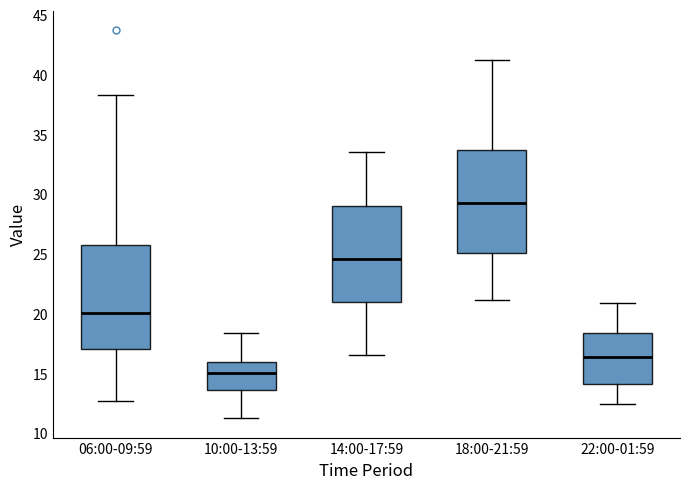

Reading left to right, read every box against the y-axis: the position of its median line, the range the box covers, and the ends of its whiskers. The values are not printed on the chart, so give them approximately, as read against the axis.

06:00-09:59: median 20.0, box 17.0 to 25.5, whiskers 12.5 to 38.5
10:00-13:59: median 15.0, box 13.5 to 16.0, whiskers 11.5 to 18.5
14:00-17:59: median 24.5, box 21.0 to 29.0, whiskers 16.5 to 33.5
18:00-21:59: median 29.0, box 25.0 to 33.5, whiskers 21.0 to 41.0
22:00-01:59: median 16.5, box 14.0 to 18.5, whiskers 12.5 to 21.0